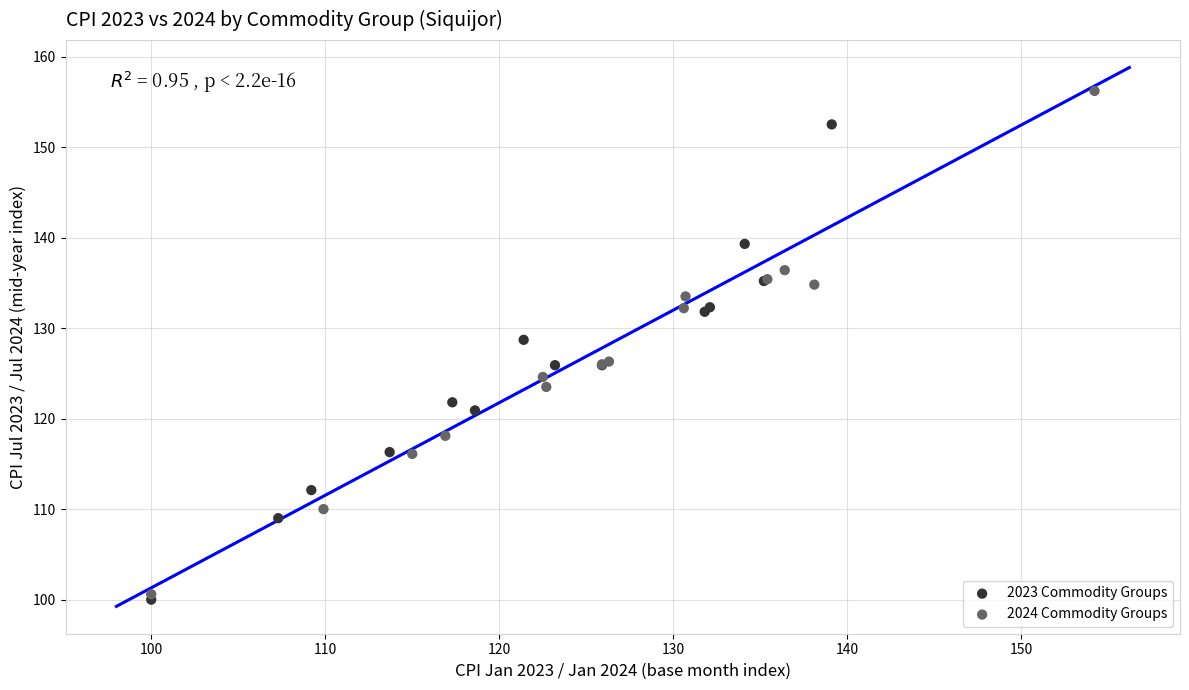

Which series reaches the maximum Y coordinate?

2024 Commodity Groups